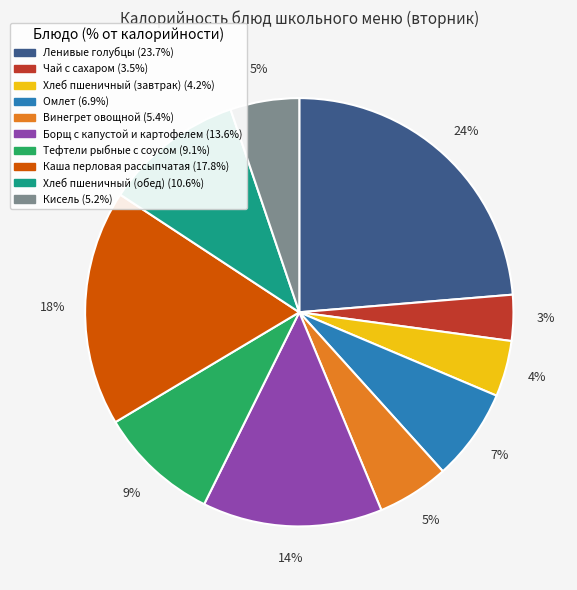

To the nearest percent, what is the combined percentage of Кисель and Хлеб пшеничный (завтрак)?

9%